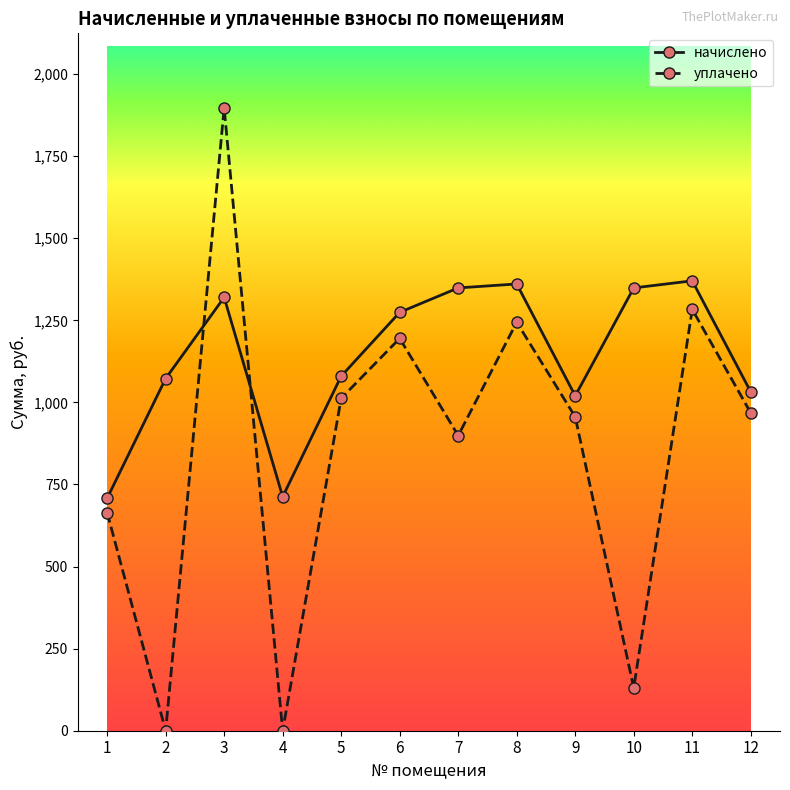

At how many categories does at least one series exceed 957?

10